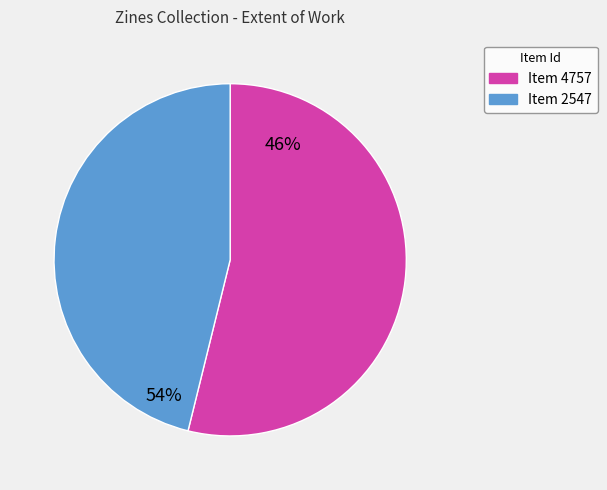

Is there any slice that represents more than half of the pie?

Yes